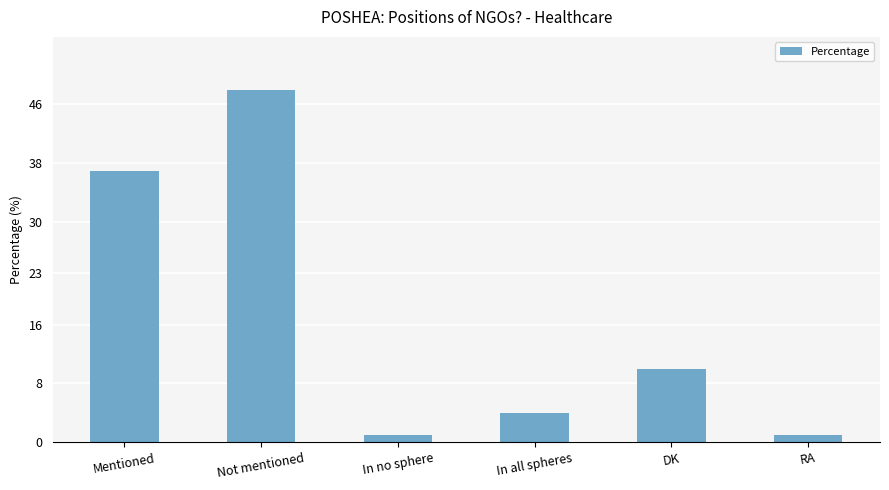

Approximately how many times larger is the value at Mentioned compared to Not mentioned?

0.8